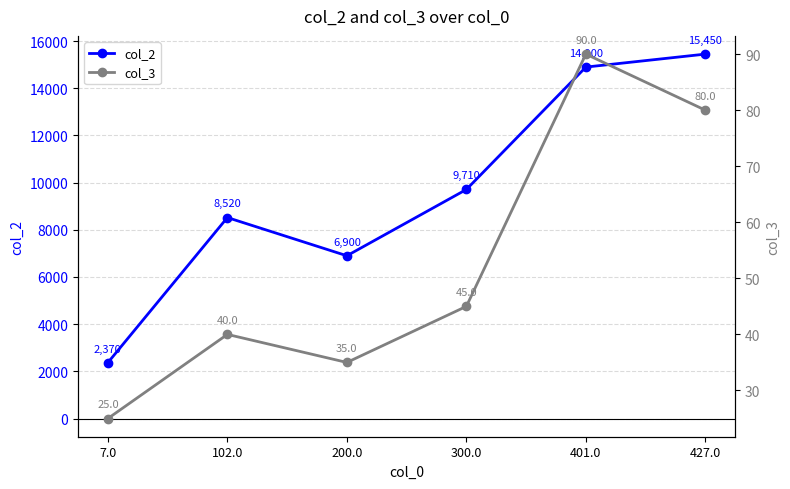

Rank the series by their average value, from highest to lowest.

col_2, col_3